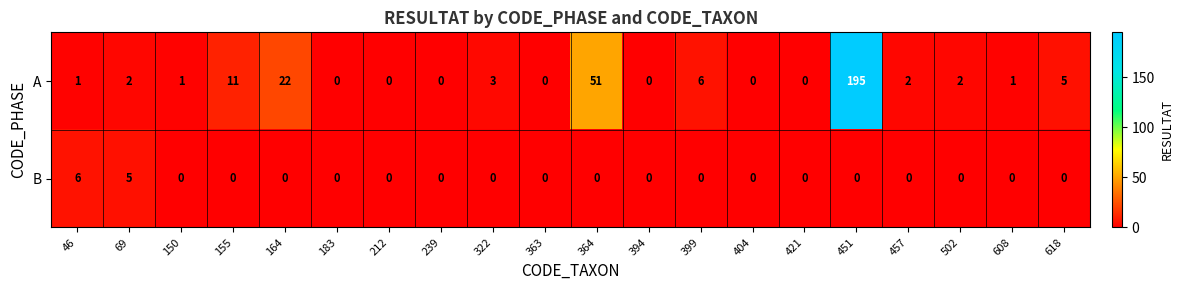

Which series has the largest range (max minus min)?

A